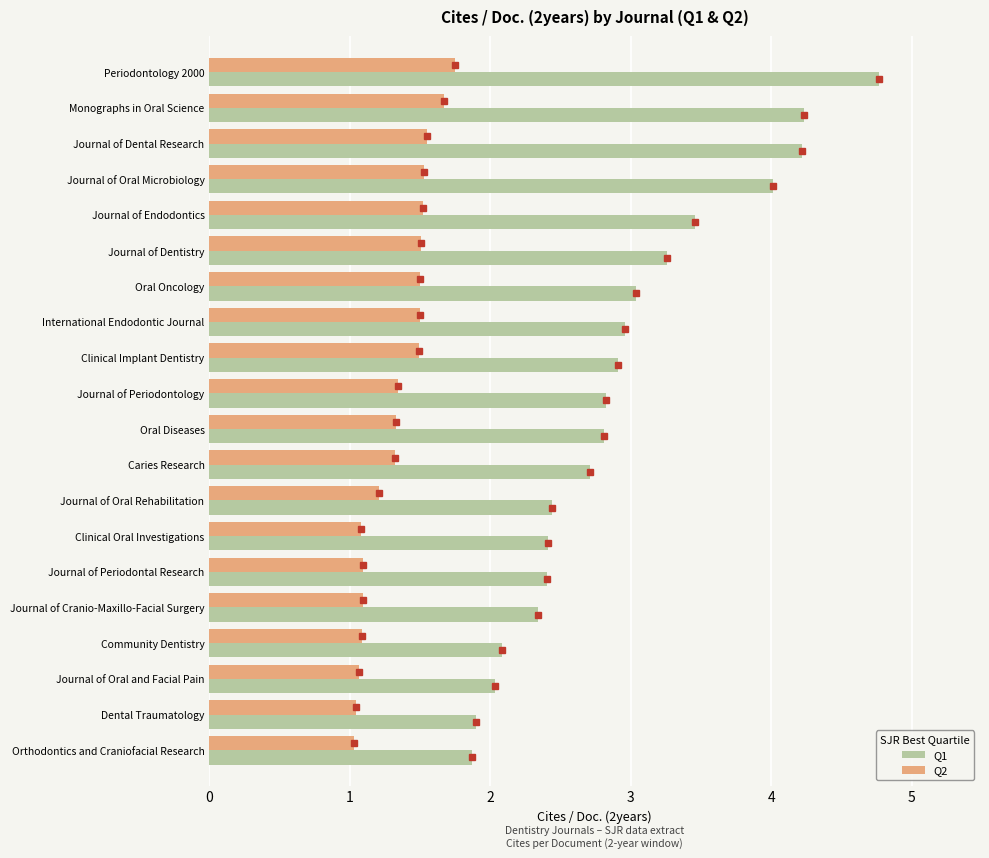

Rank the series at Journal of Cranio-Maxillo-Facial Surgery from highest to lowest value.

Q1, Q2